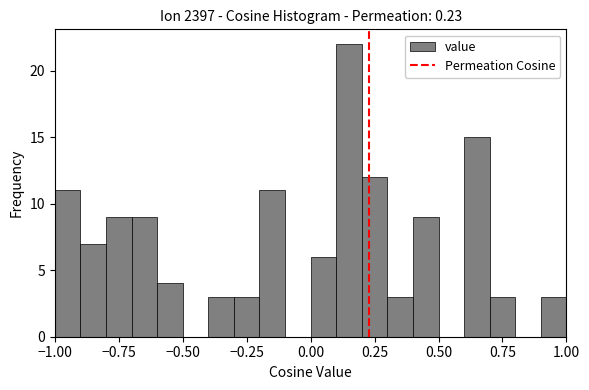

Around what value on the x-axis is the tallest bar? Give the approximate position of its centre, as read against the axis.

0.15